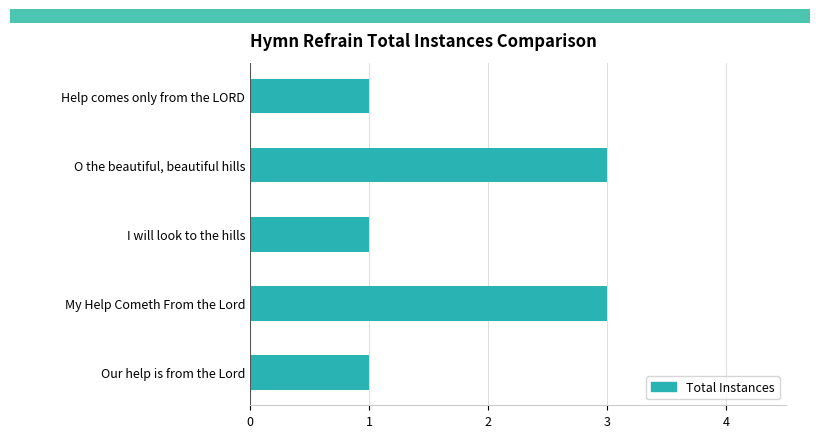

What is the sum of all values?

9